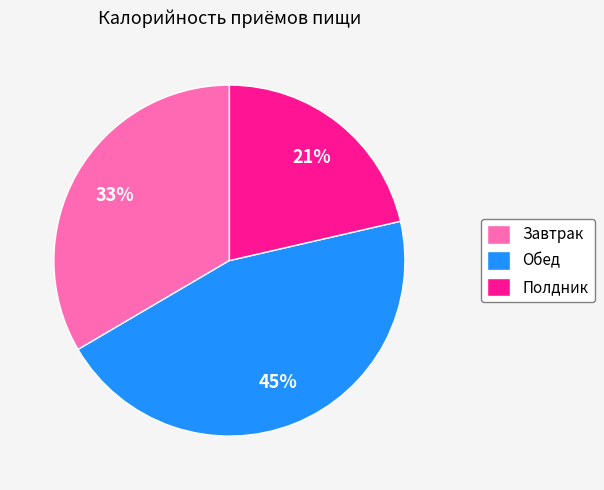

What is the largest slice in the pie chart?

Обед